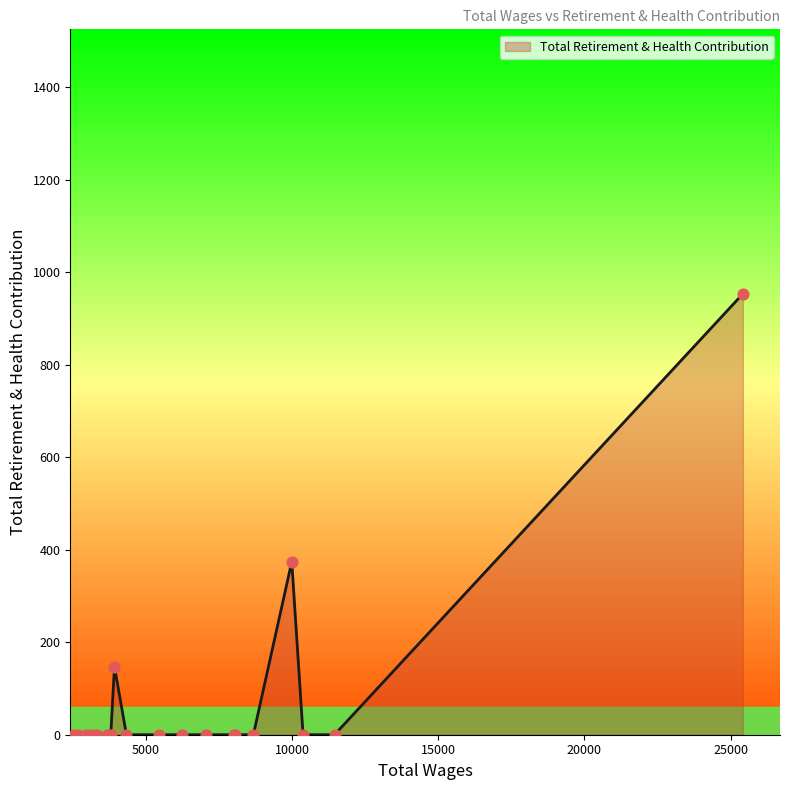

What is the difference between the maximum and minimum values?

953